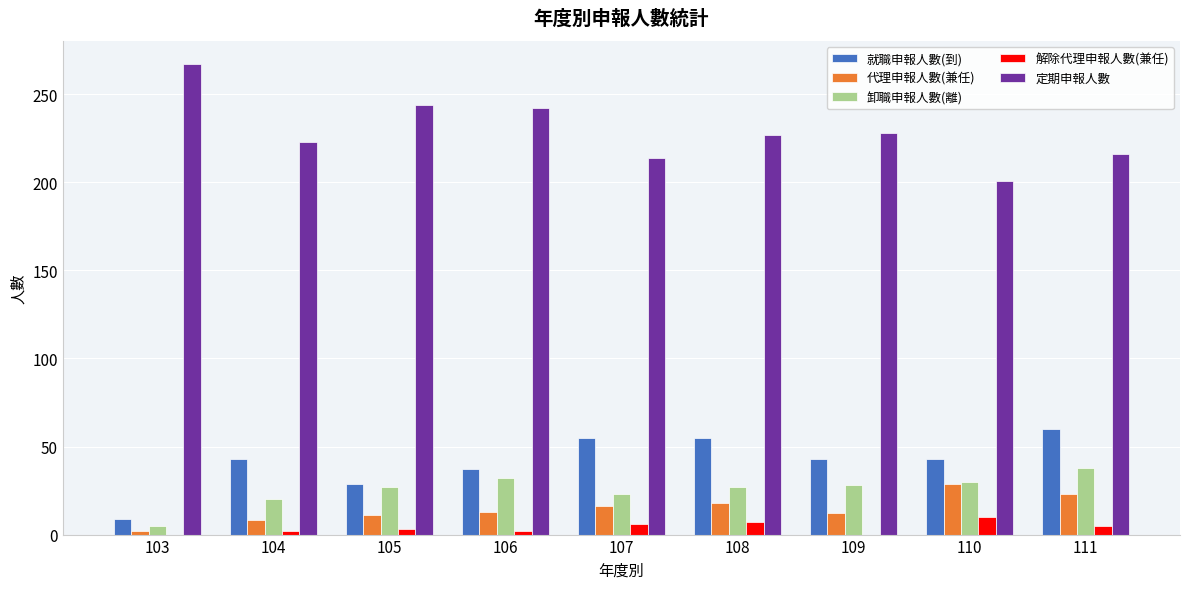

Is it true that 就職申報人數(到) equals 60 at 111?

True